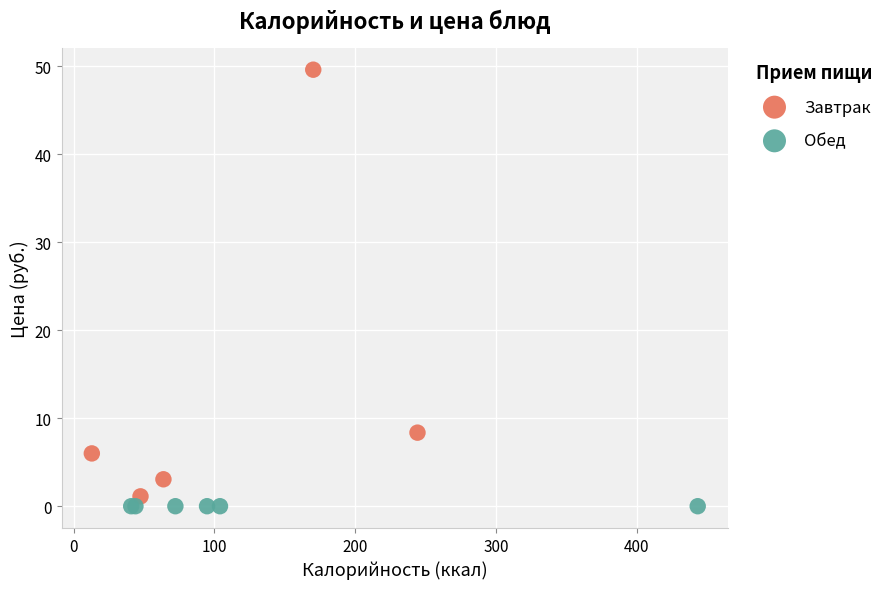

Which series reaches the maximum Y coordinate?

Завтрак